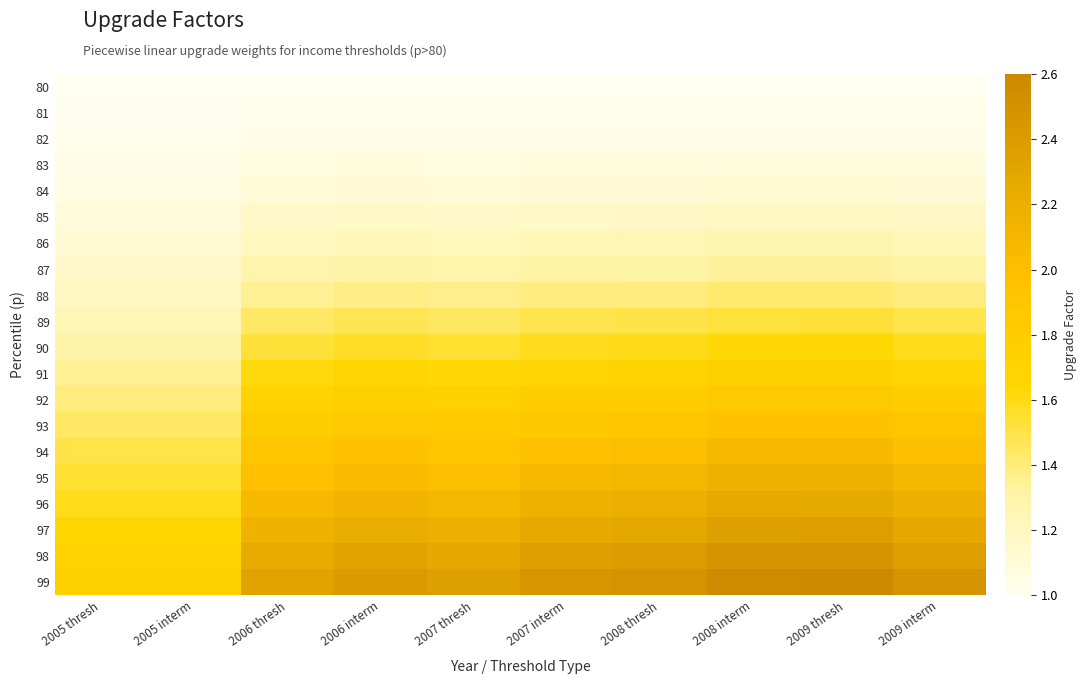

Which label corresponds to the largest value in the chart?

2009 thresh